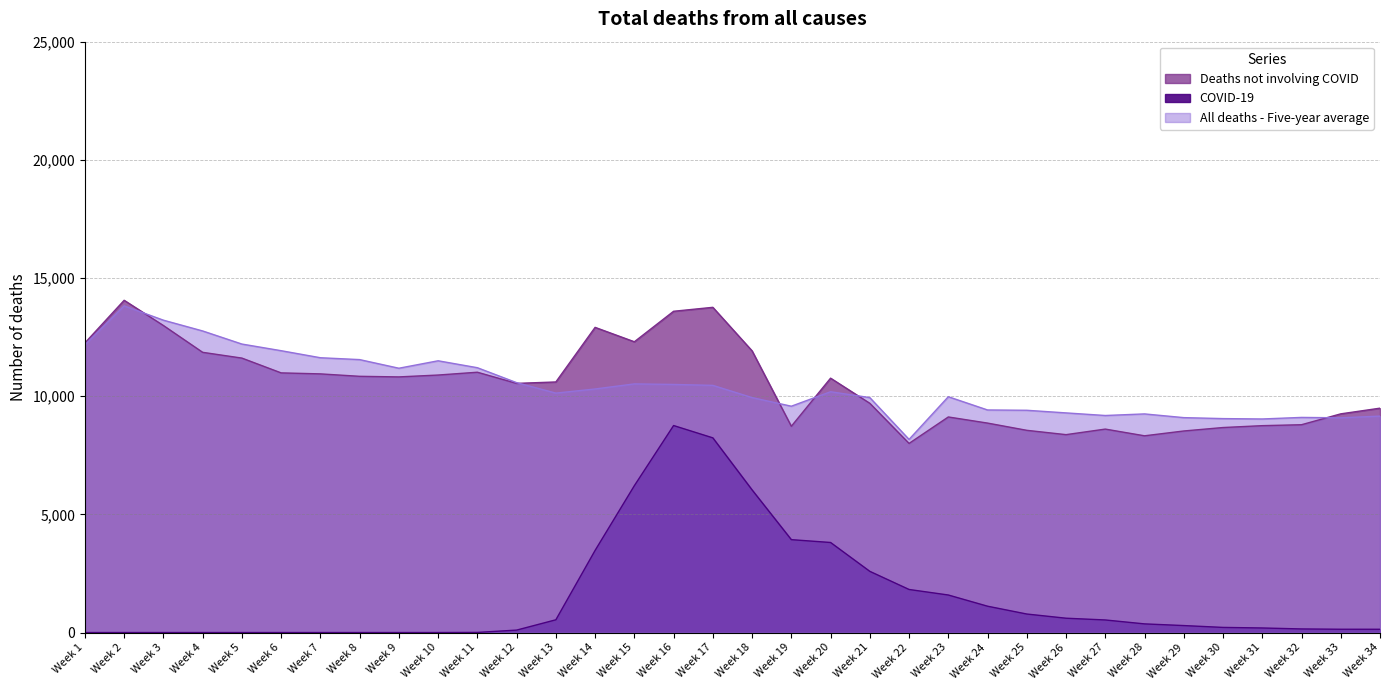

True or false: COVID-19 has more than 2 interior local peaks.

False